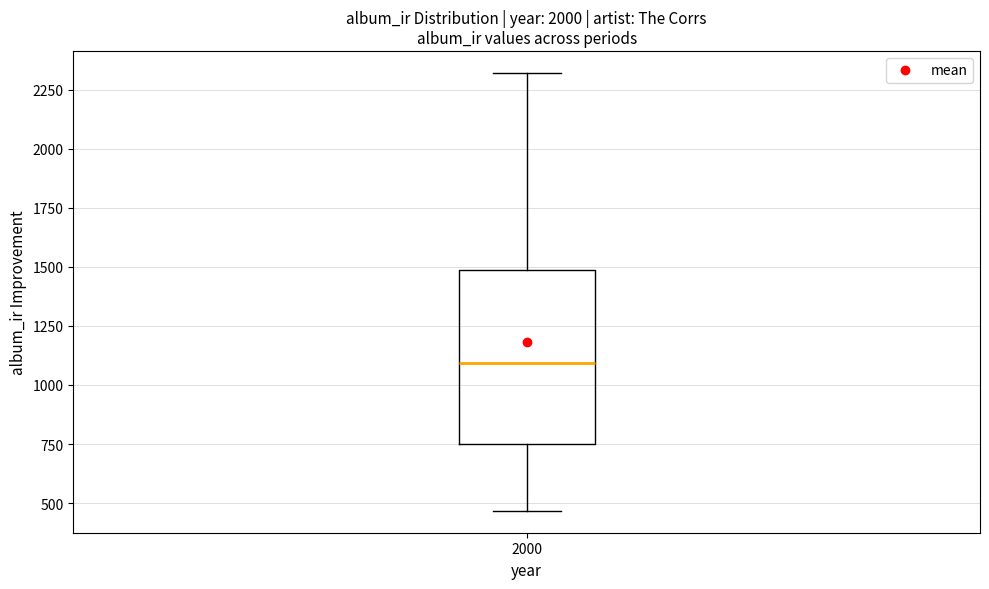

Read this box plot against the y-axis: the position of the median line, the range covered by the box, and the ends of both whiskers. The values are not printed on the chart, so give them approximately, as read against the axis.

median 1100, box 750 to 1500, whiskers 450 to 2300